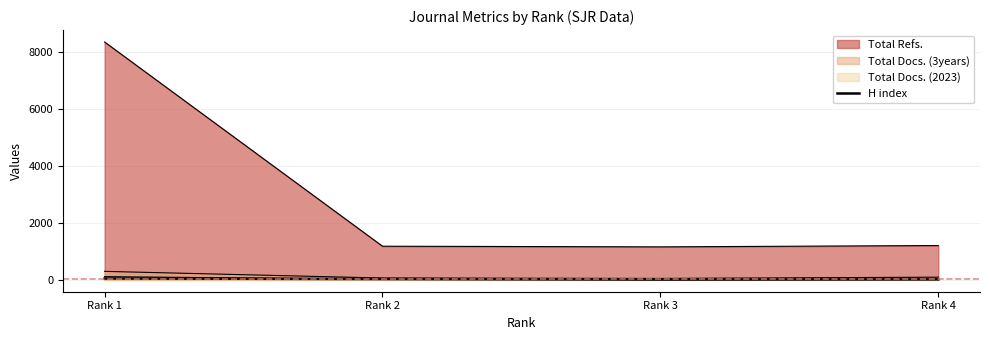

Does the chart have visible grid lines?

Yes